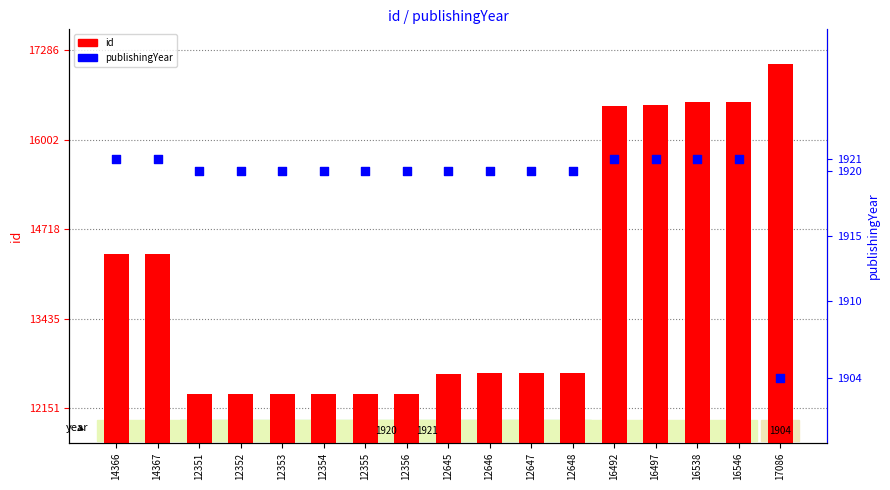

Which series reaches the minimum Y coordinate?

publishingYear